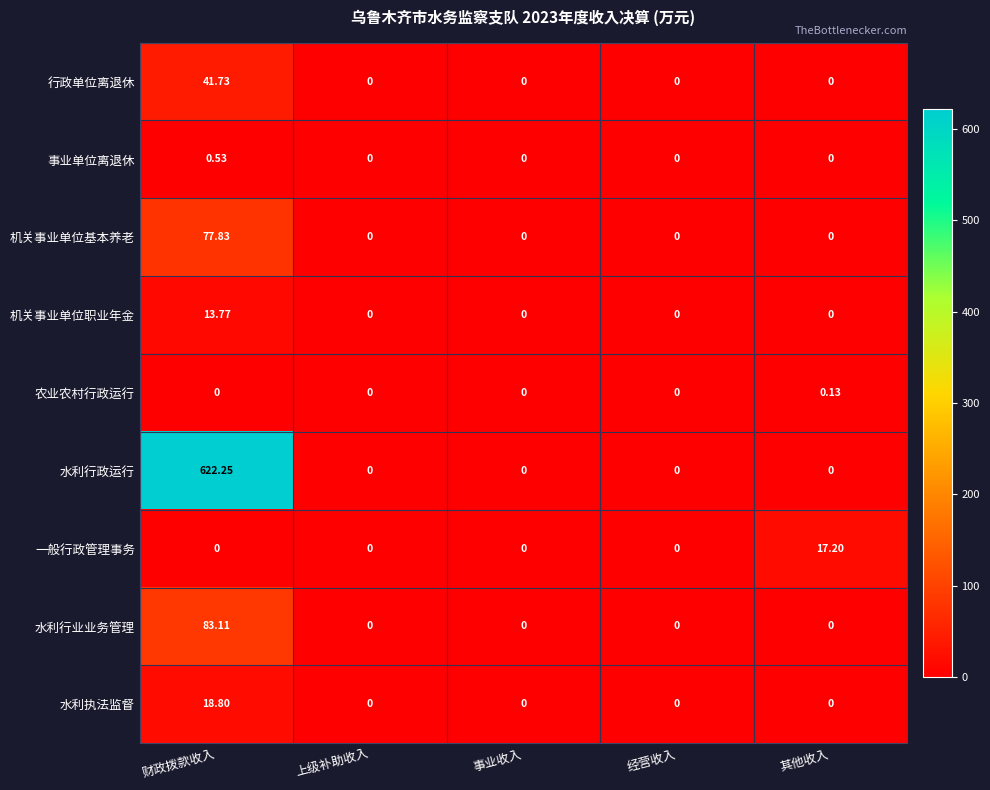

Which label corresponds to the largest value in the chart?

财政拨款收入